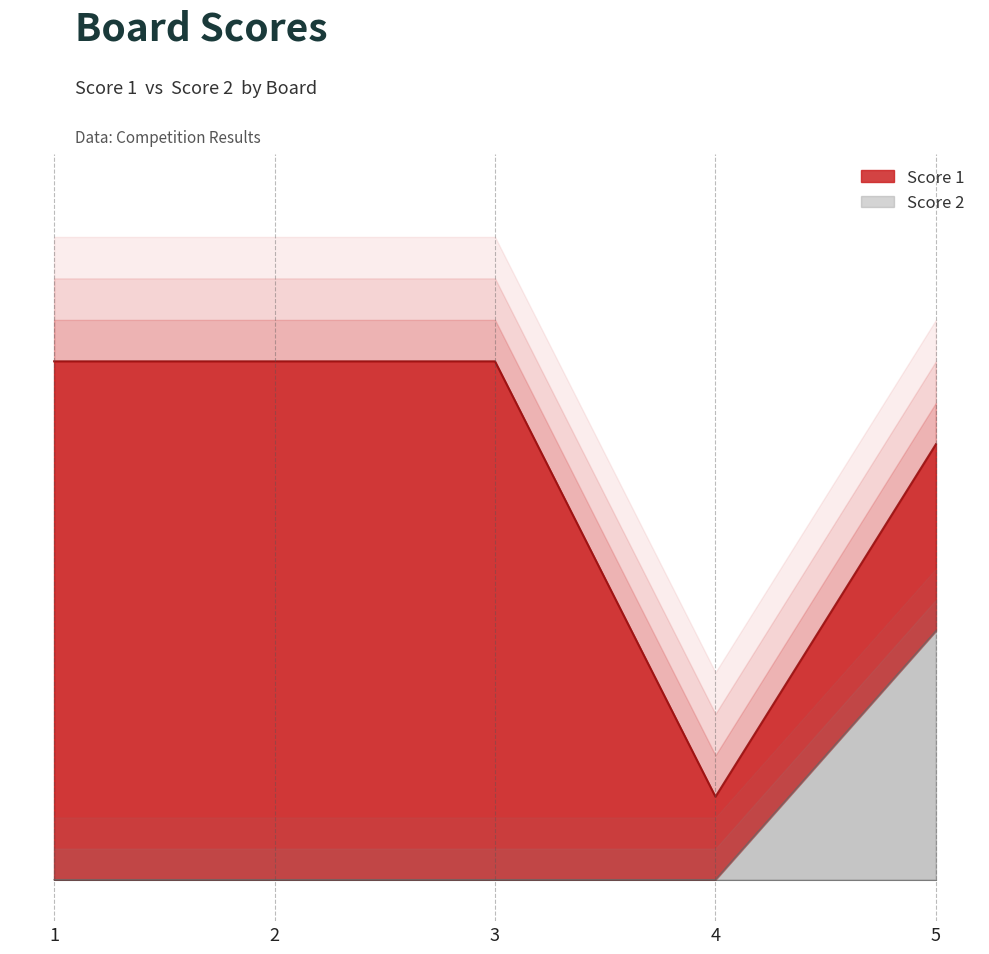

List the labels in order of value, smallest first.

1, 2, 3, 4, 5